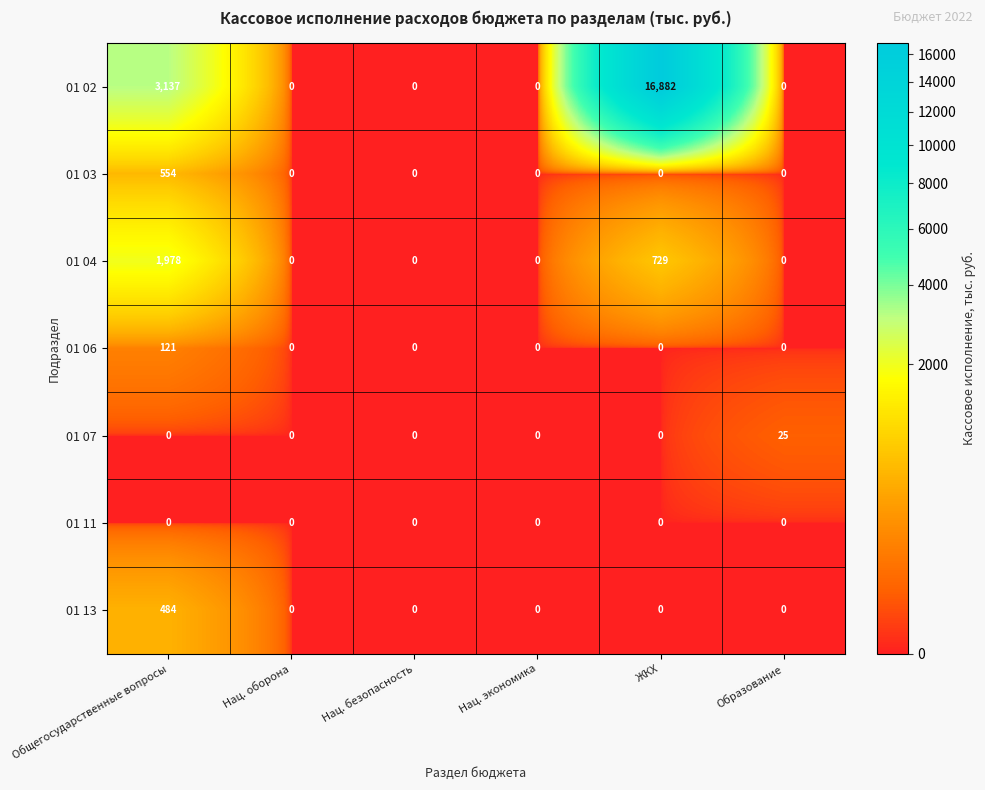

At how many categories does at least one series exceed 3849?

1